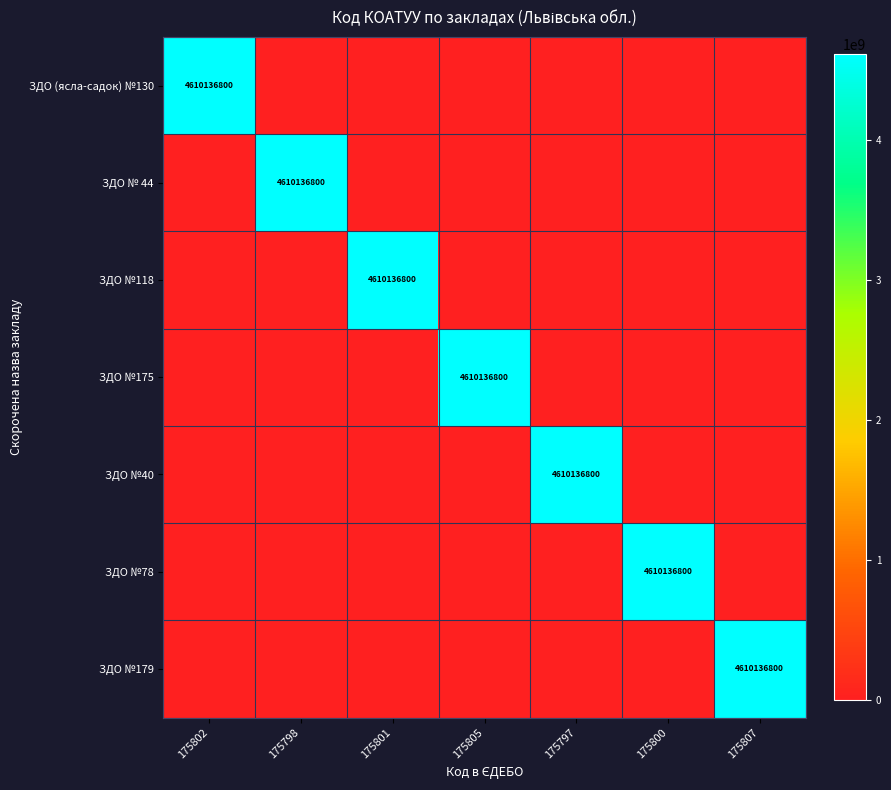

What is the total value across all series at 175802?

4610136800